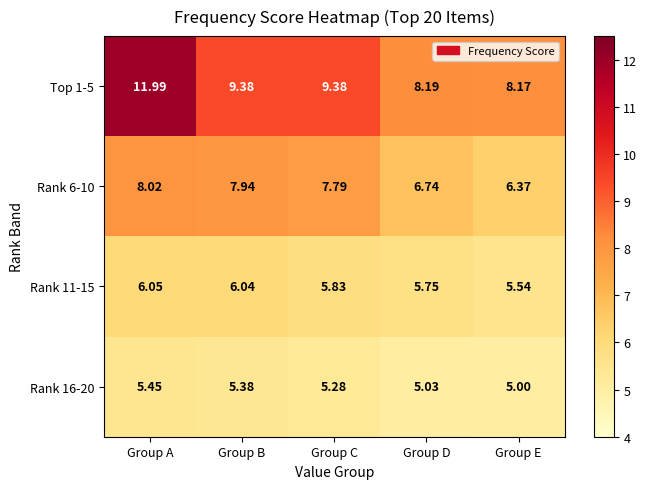

How many series are shown in this chart?

4